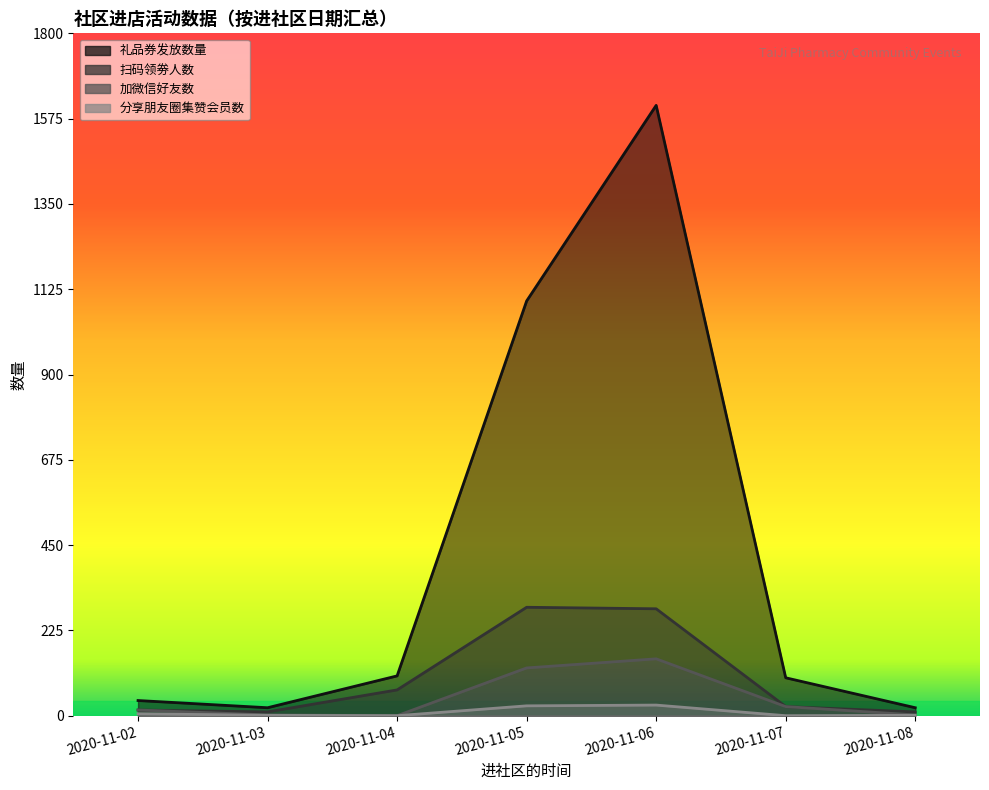

At which label does 扫码领劵人数 reach its minimum?

2020-11-03